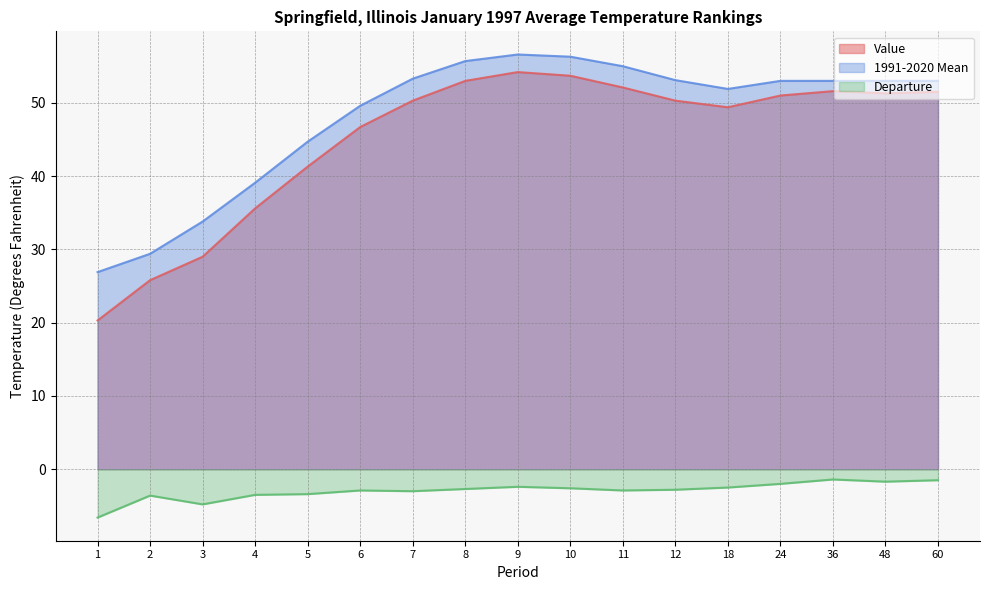

Is it true that 1991-2020 Mean equals 53.0 at 60?

True